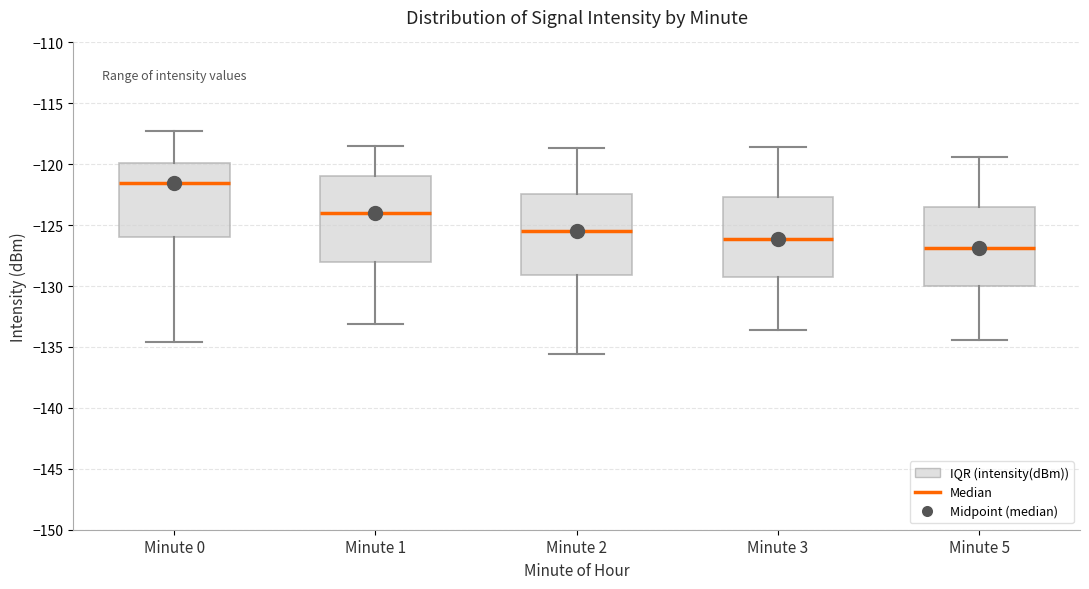

Where is the lower edge of the box for Minute 0 on the y-axis? The values are not printed on the chart, so give them approximately, as read against the axis.

-126.0